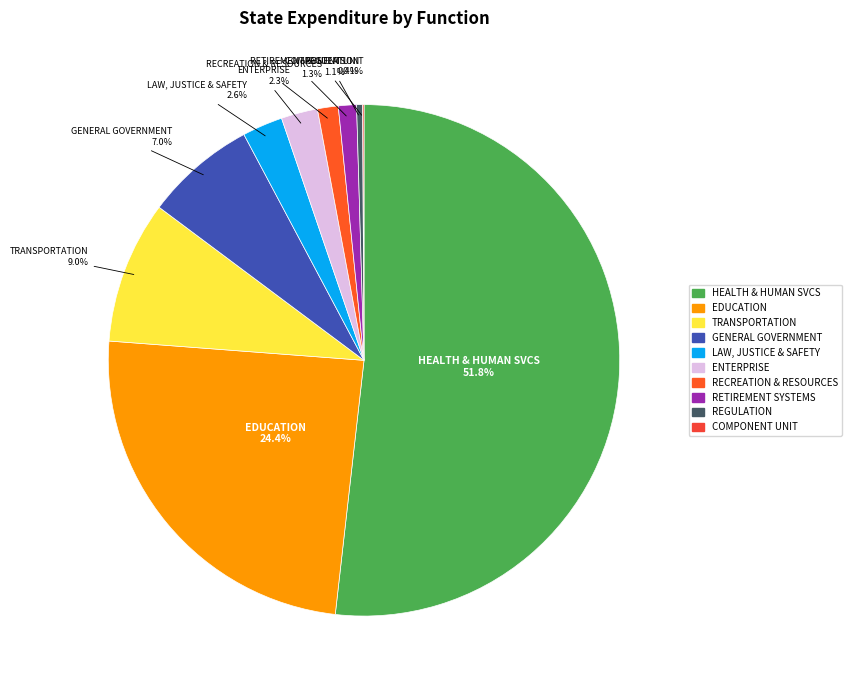

How many slices are in this pie chart?

10